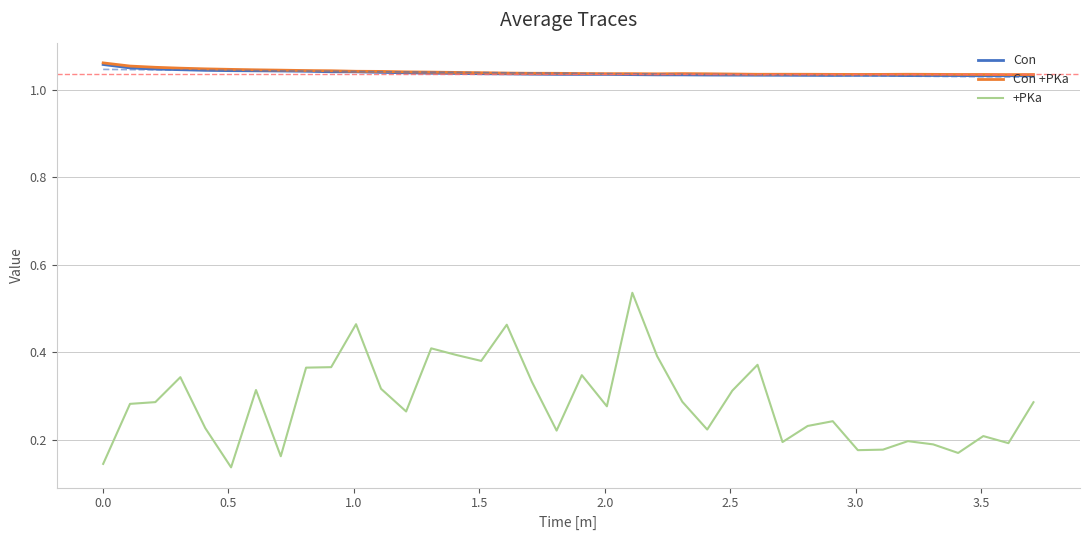

What is the minimum value shown in the chart?

0.1